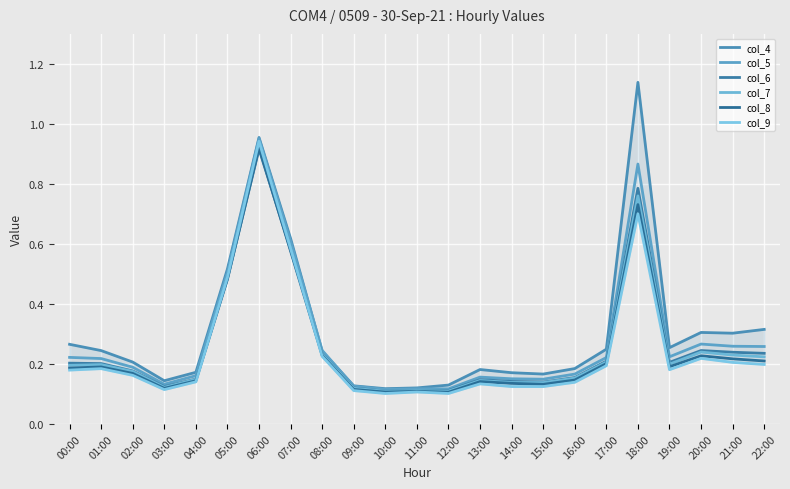

Where is the first local minimum for col_4?

03:00